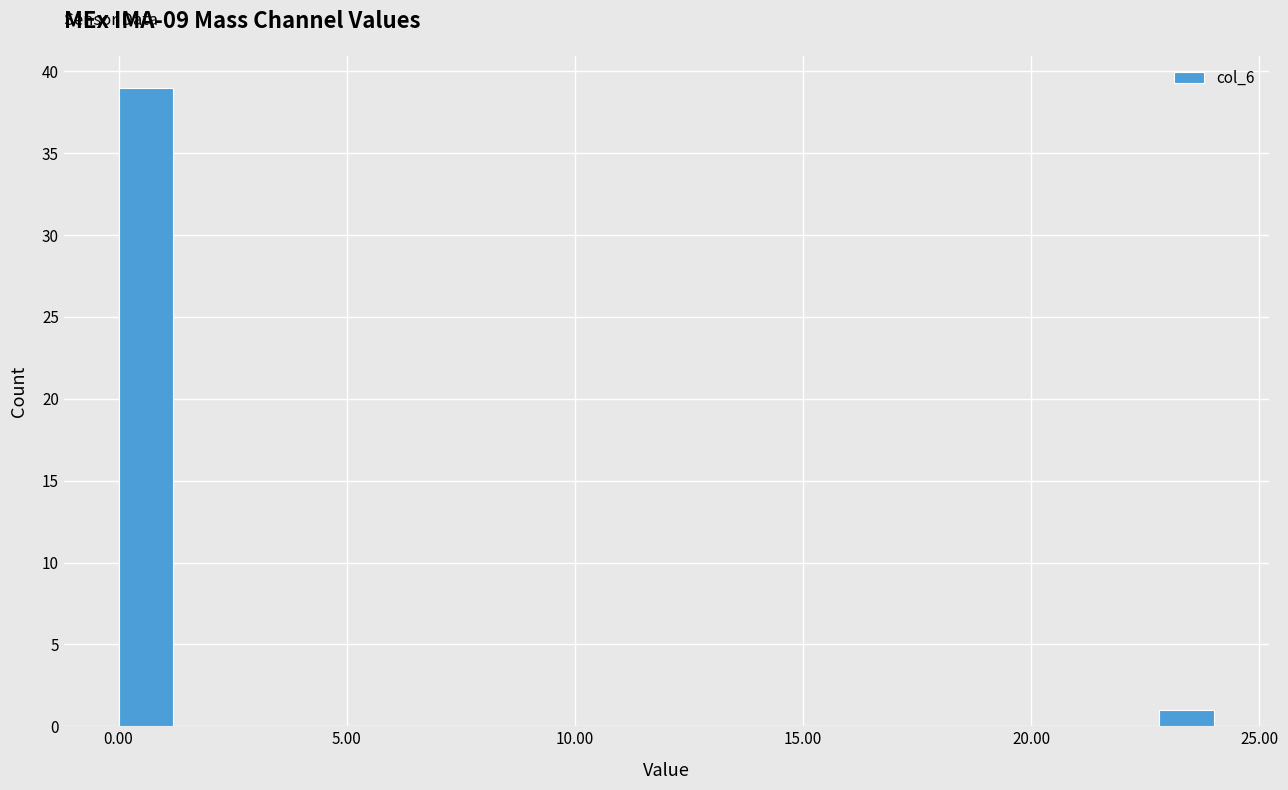

Around what value on the x-axis is the tallest bar? Give the approximate position of its centre, as read against the axis.

0.5